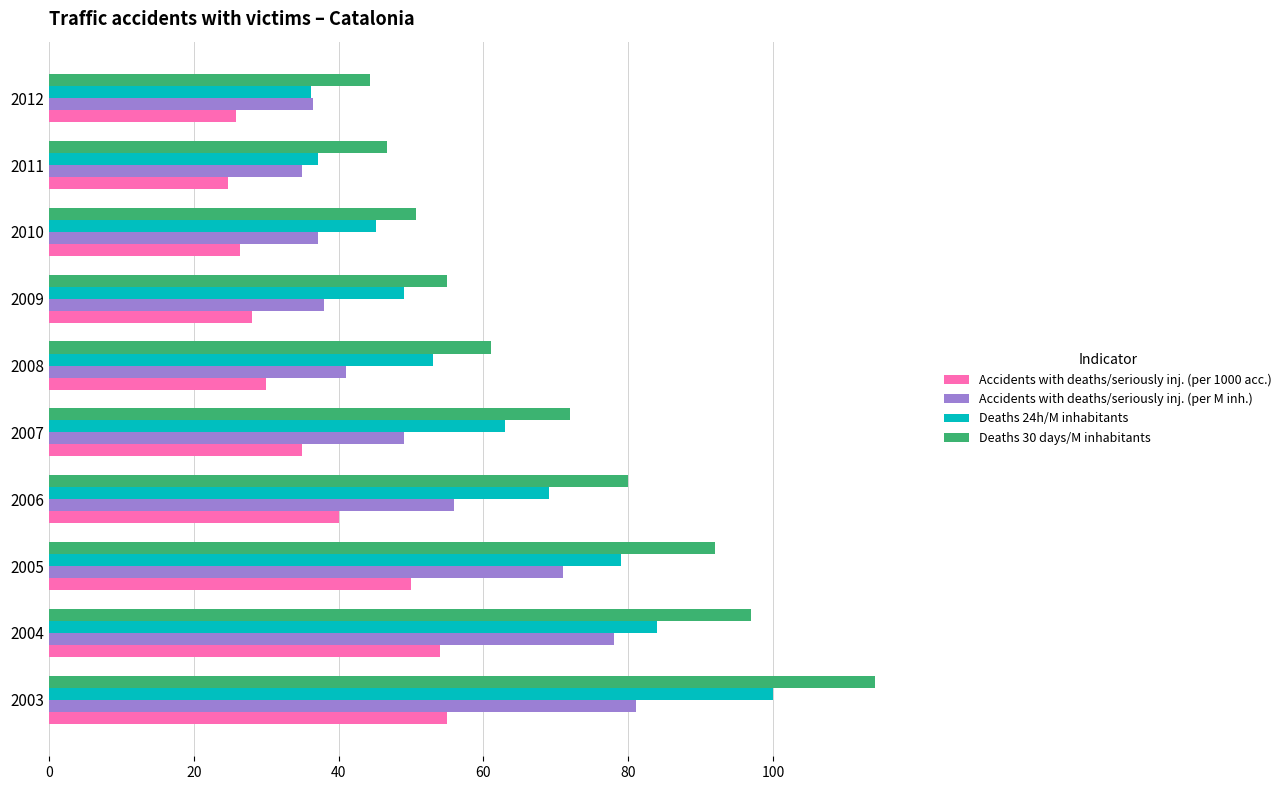

What is the lowest value of the Deaths 30 days/M inhabitants series?

44.4